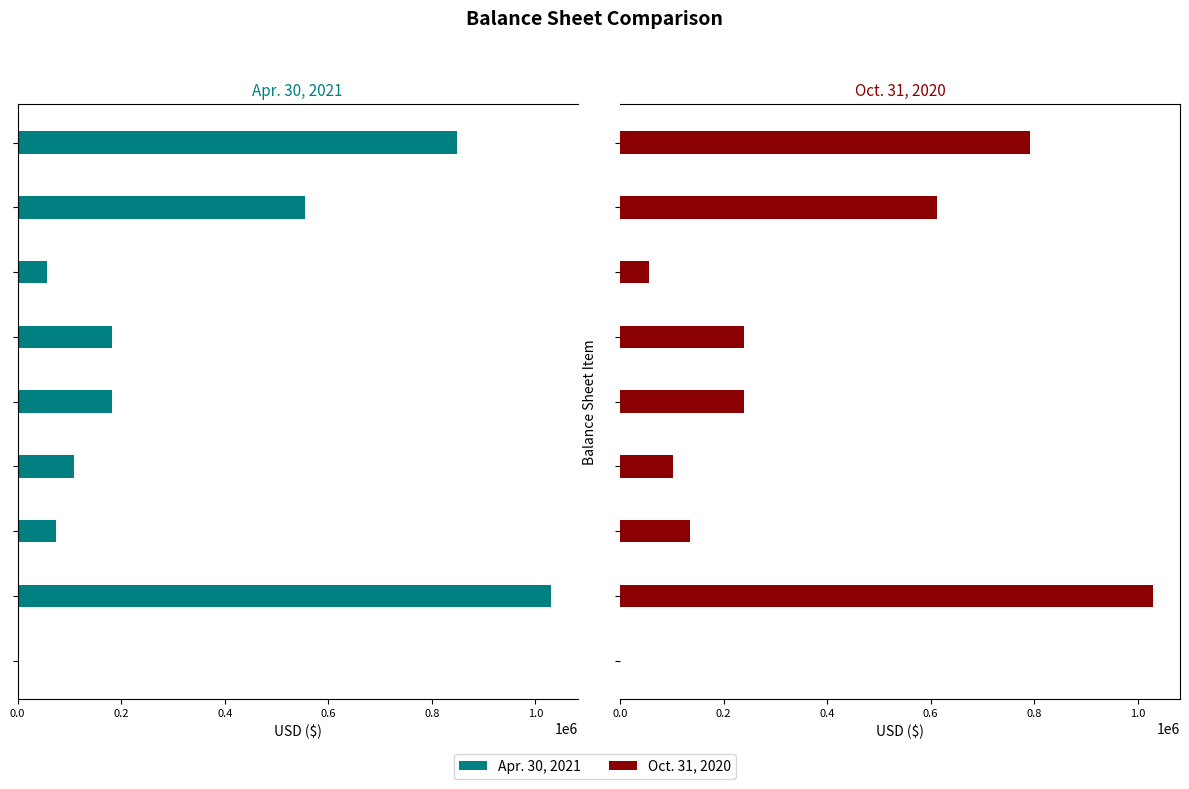

Between 8 and 0.0, which is larger?

8